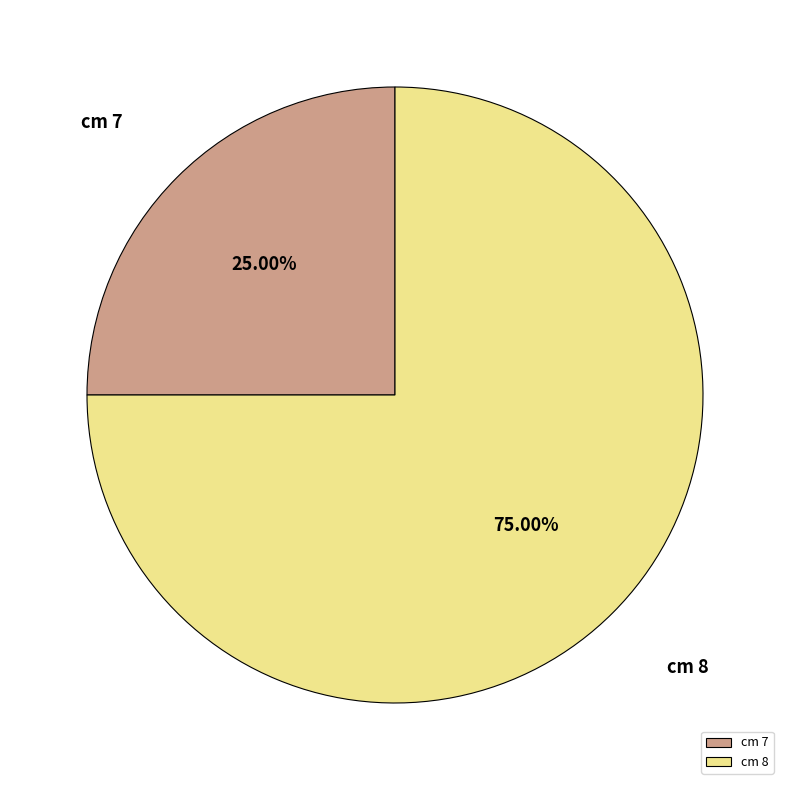

Approximately how many times larger is the value at cm 8 compared to cm 7?

3.0